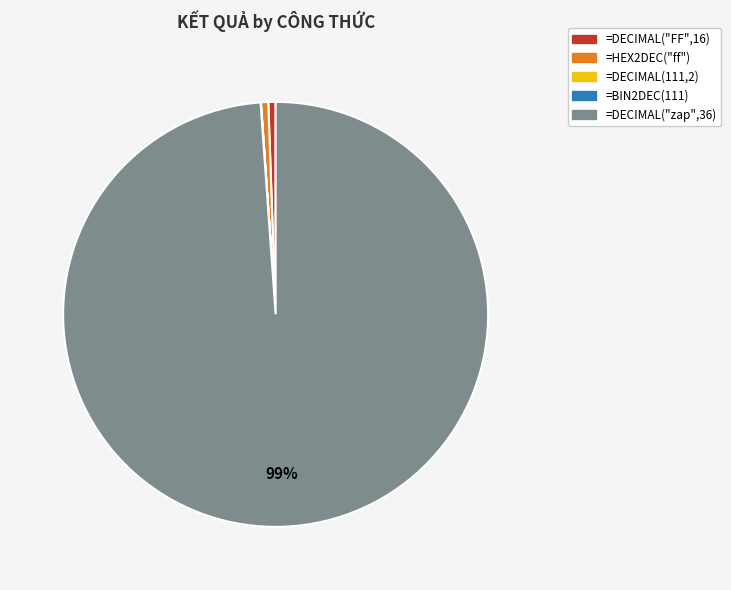

Does =DECIMAL("FF",16) account for over 50% of the chart?

No